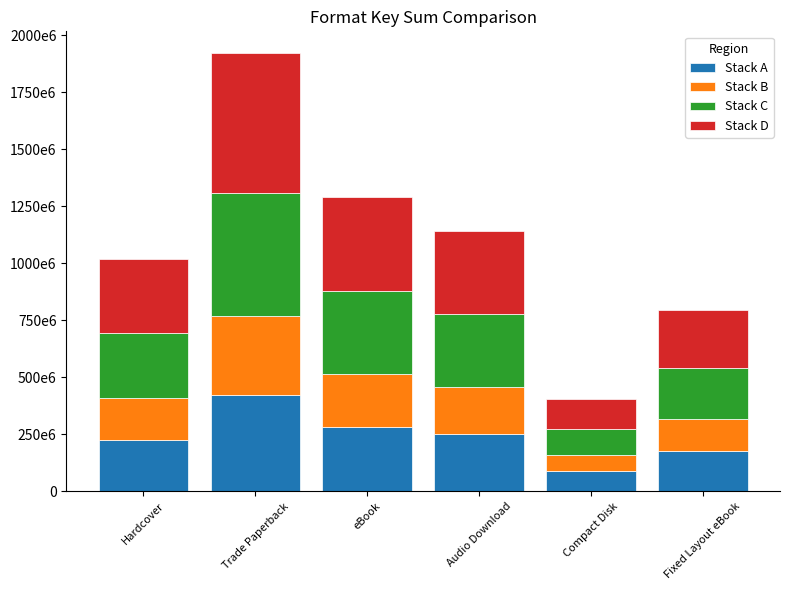

Are the bars grouped side by side (vs. stacked)?

No